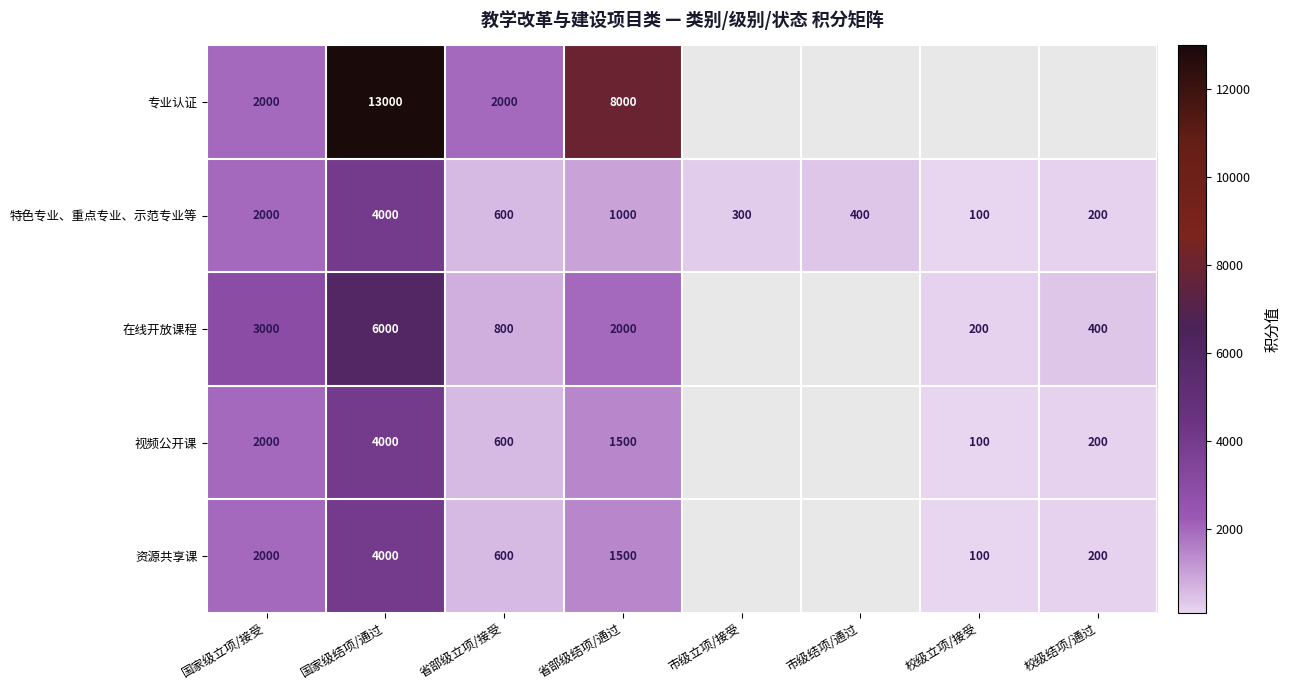

What is the total value across all series at 国家级结项/通过?

31000